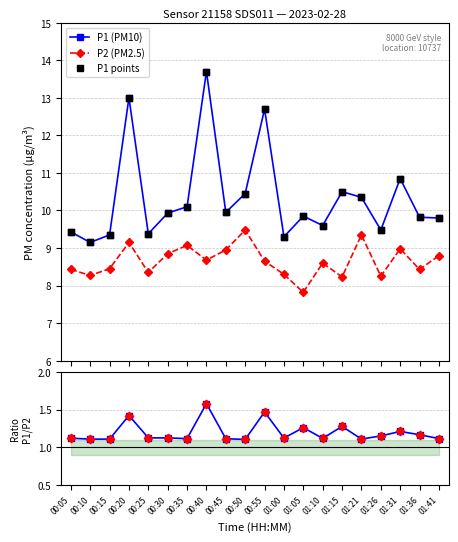

Is the value of ratio pts at 01:41 greater than the value of P2 (PM2.5) at 01:26?

No